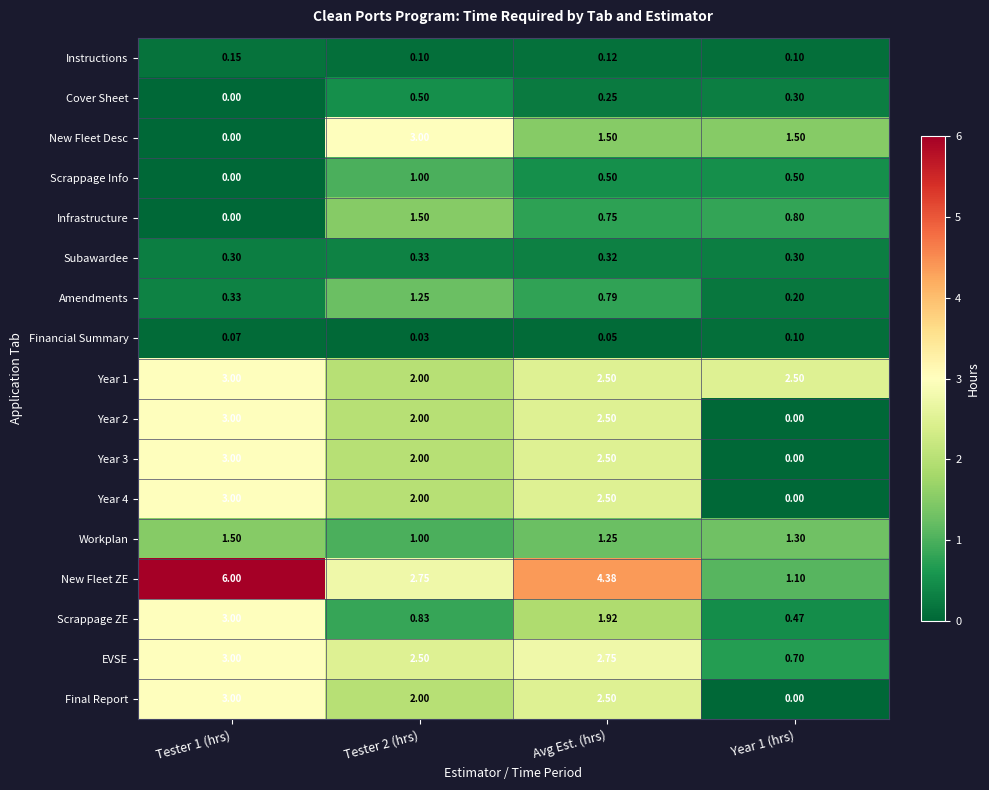

At which category is the sum across all series the highest?

Tester 1 (hrs)